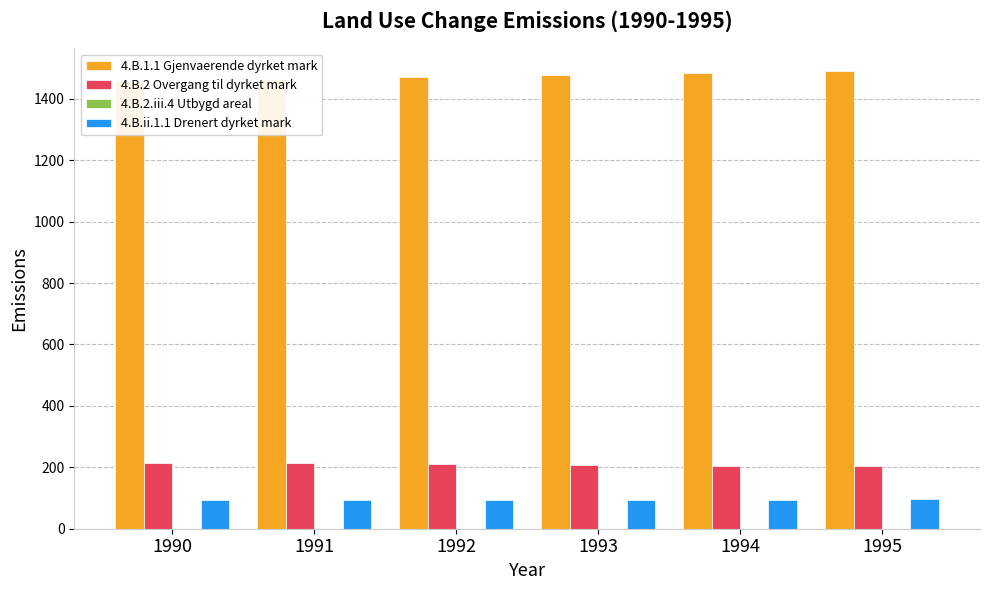

The 4.B.1.1 Gjenvaerende dyrket mark series shows 970.1 at 1991. True or false?

False